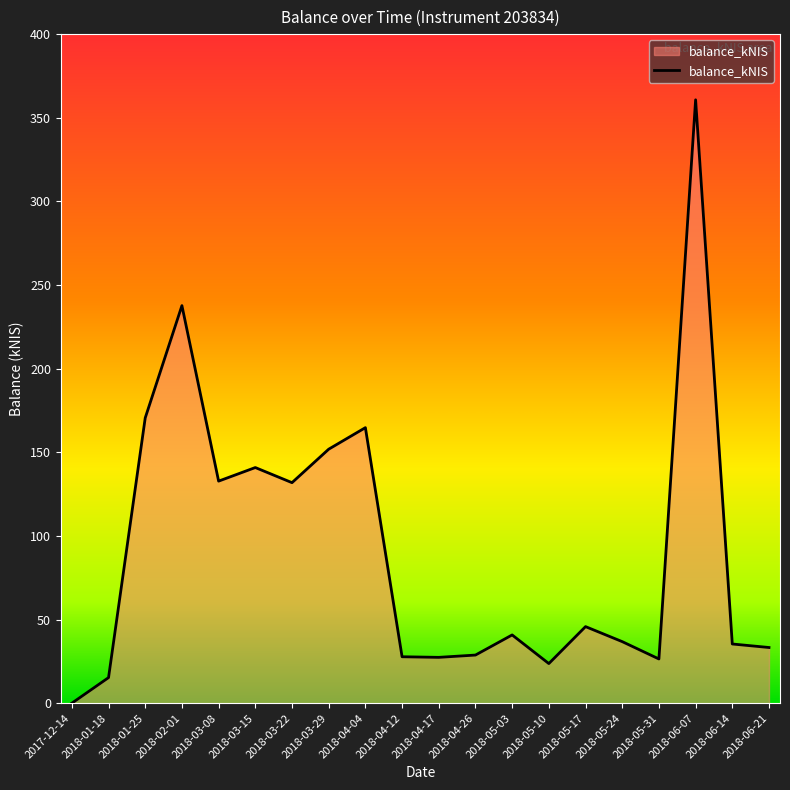

What is the difference between the maximum and second lowest values?

345.4